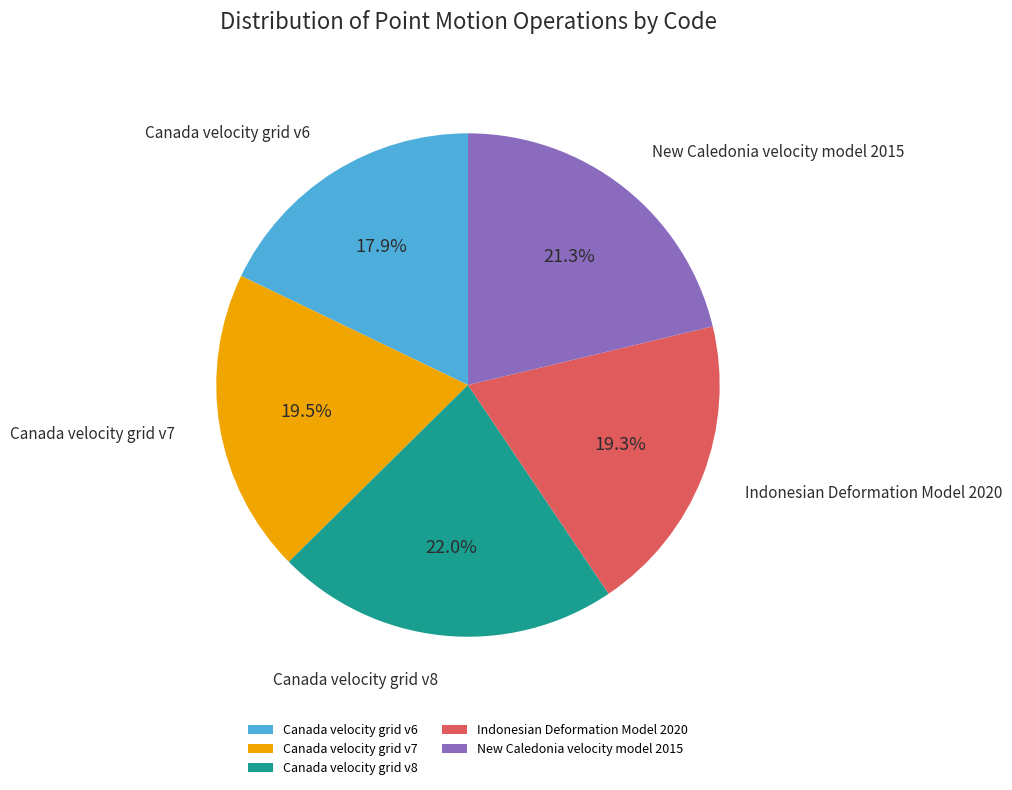

What percentage is the New Caledonia velocity model 2015 slice, to the nearest percent?

21%